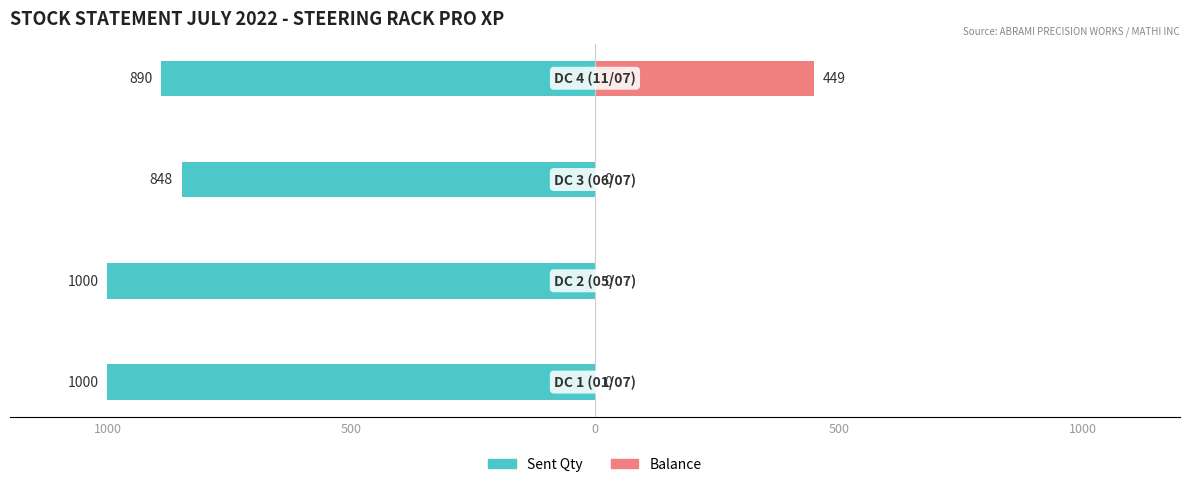

Rank the series at 1000 from highest to lowest value.

Balance, Sent Qty